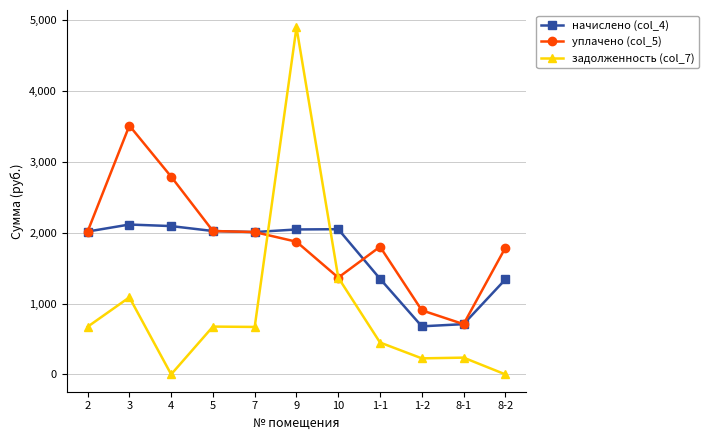

The уплачено (col_5) series shows 709.0 at 8-1. True or false?

True